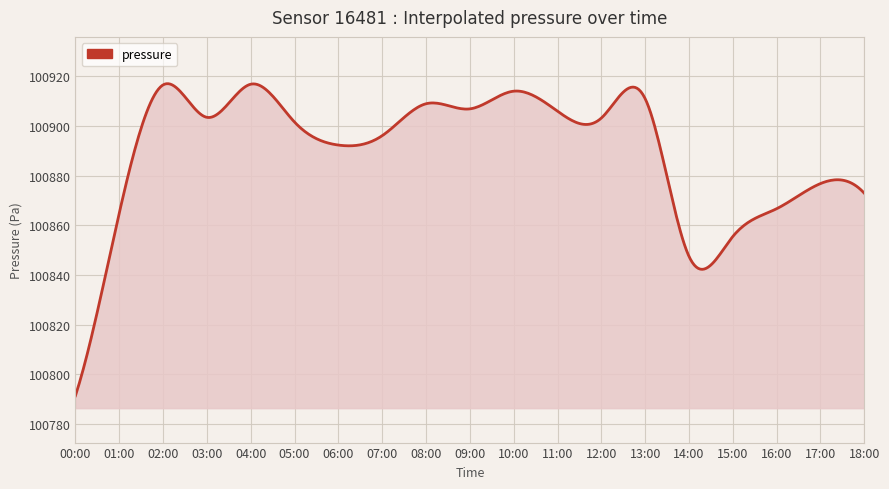

What is the smallest value displayed?

100791.4